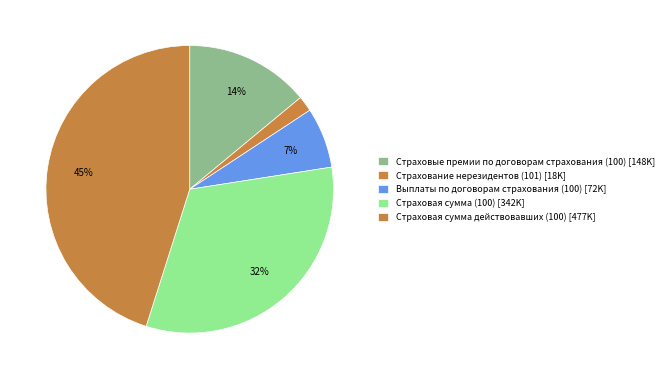

The Страховая сумма действовавших (100) slice represents 45% of the pie. True or false?

True